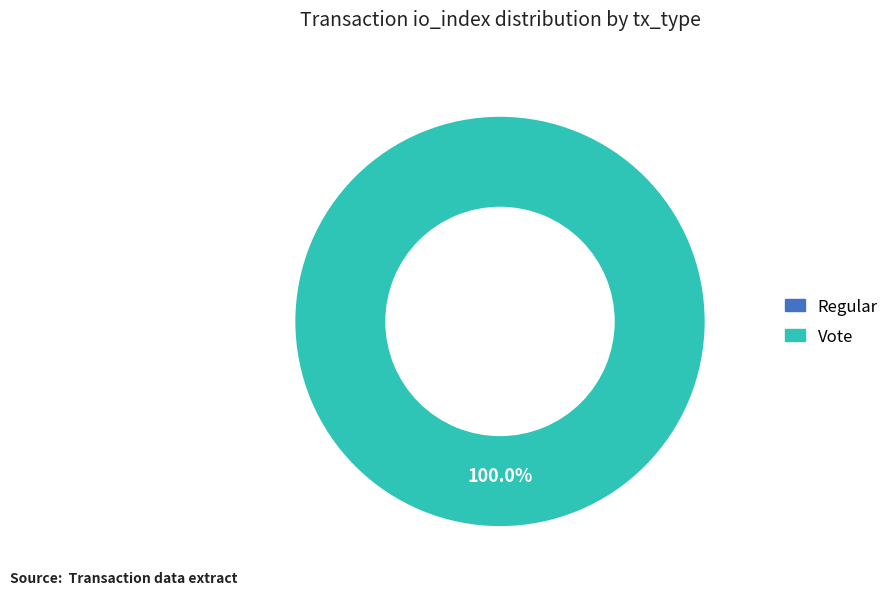

Combined, do Vote and Regular account for over 50%?

Yes